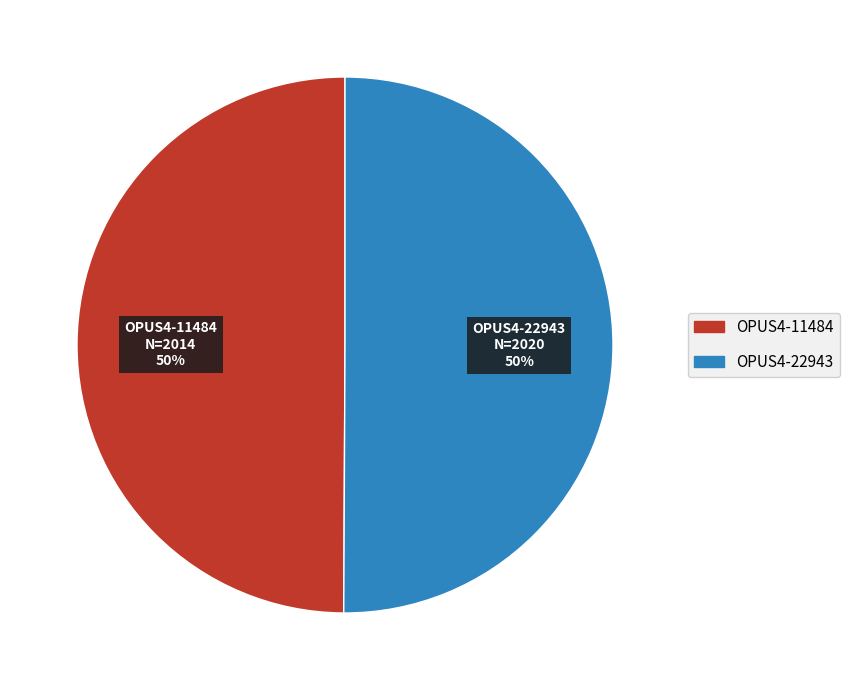

How many segments does this pie chart have?

2